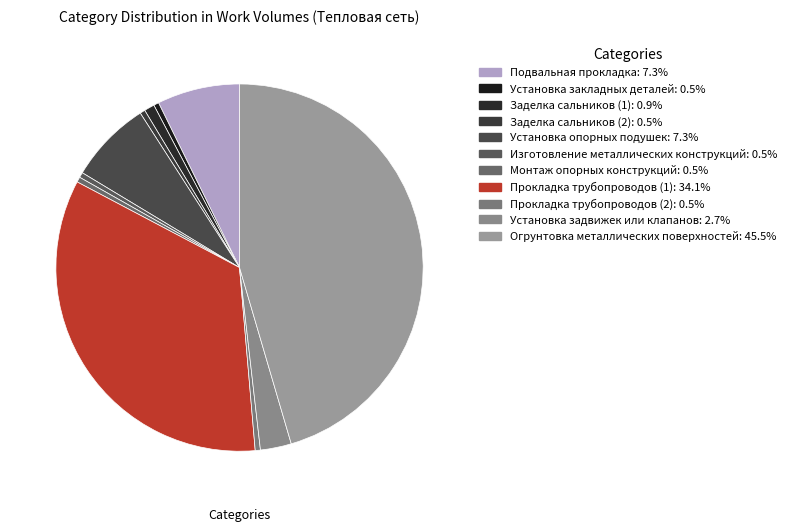

Which category has the smallest portion of the pie?

Установка закладных деталей